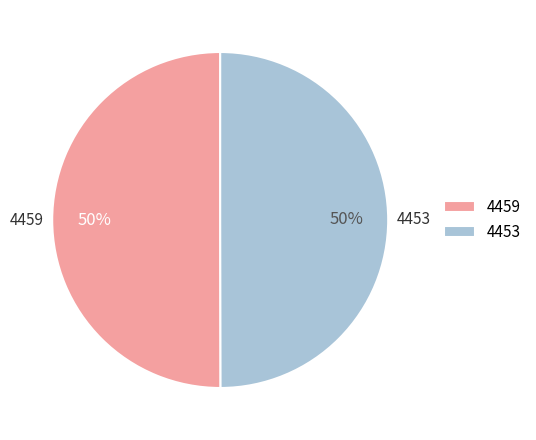

Is it true that 4459 is 50% of the pie?

True